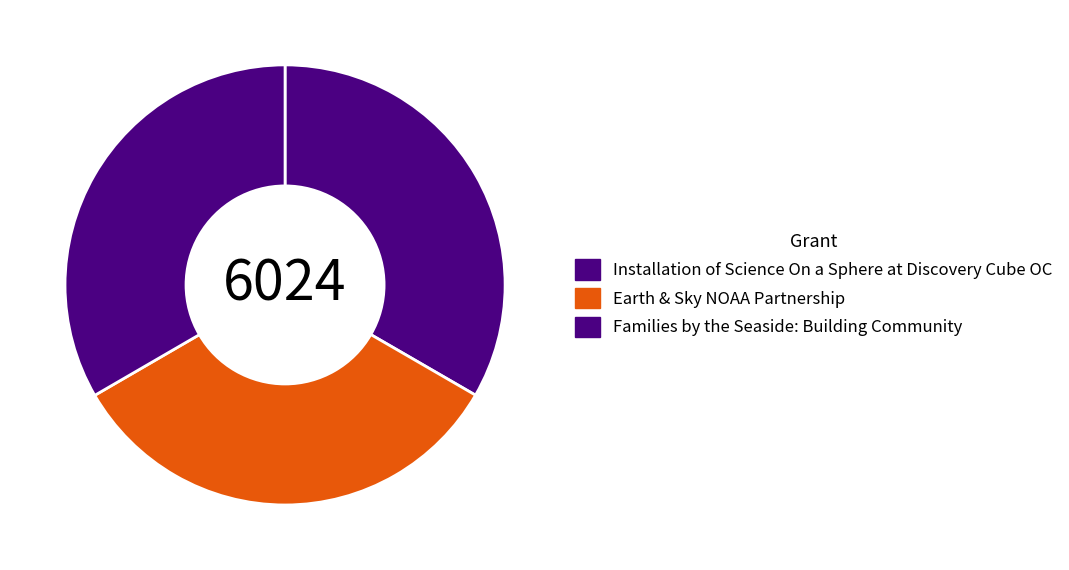

Does Families by the Seaside: Building Community account for over 50% of the chart?

No